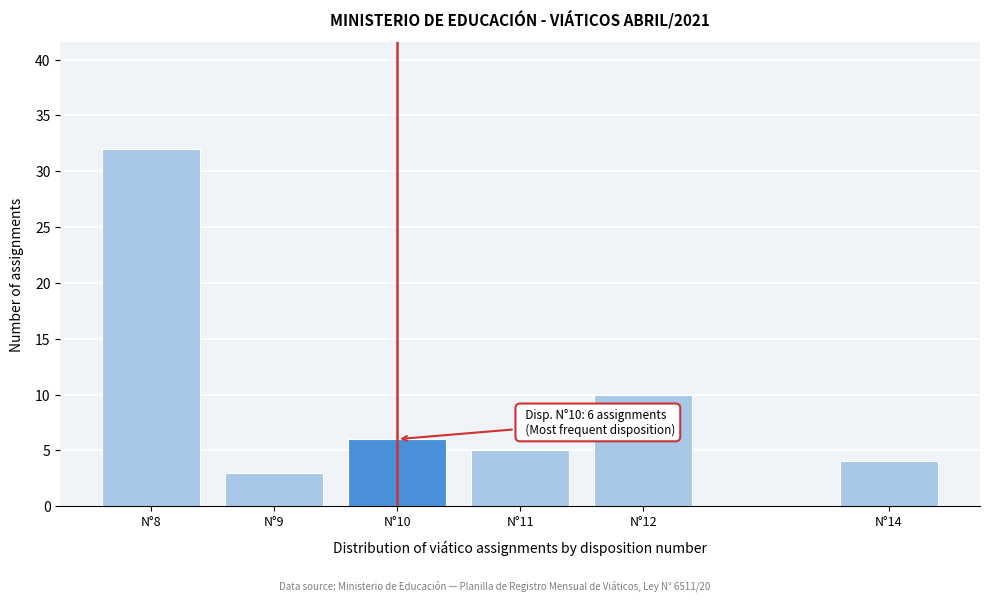

Reading right to left, list all the values displayed in this chart.

N°14=4	N°12=10	N°11=5	N°10=6	N°9=3	N°8=32